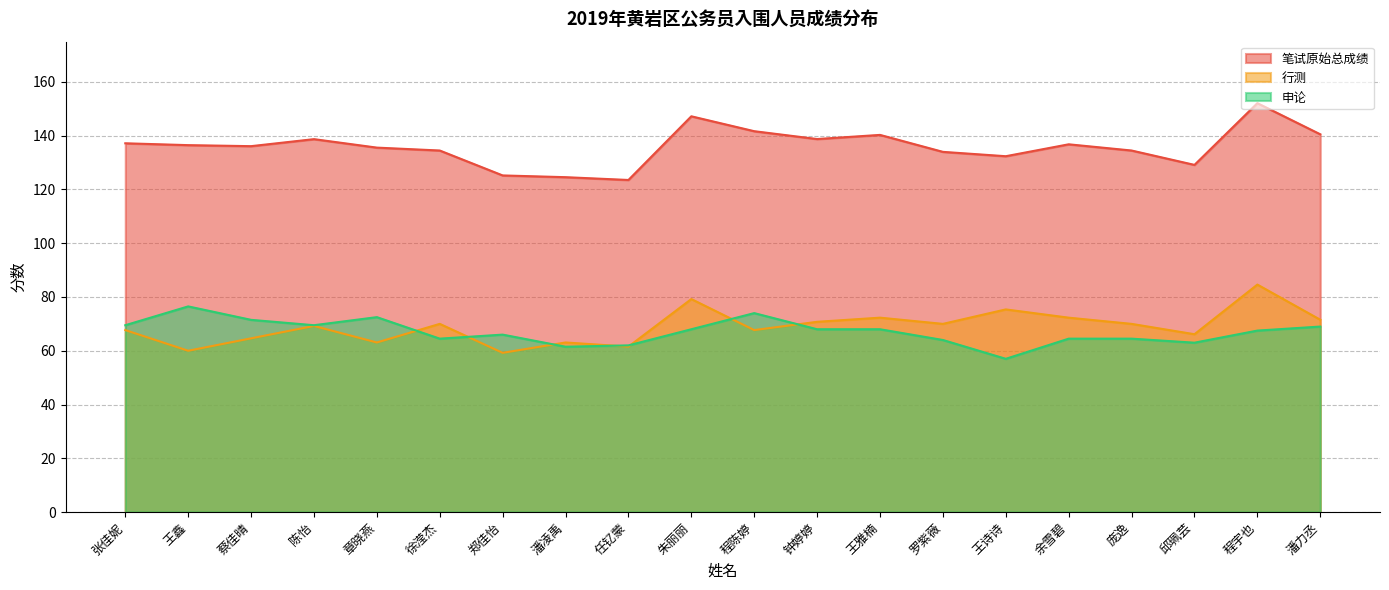

List the series in order of their peak value, highest first.

笔试原始总成绩, 行测, 申论